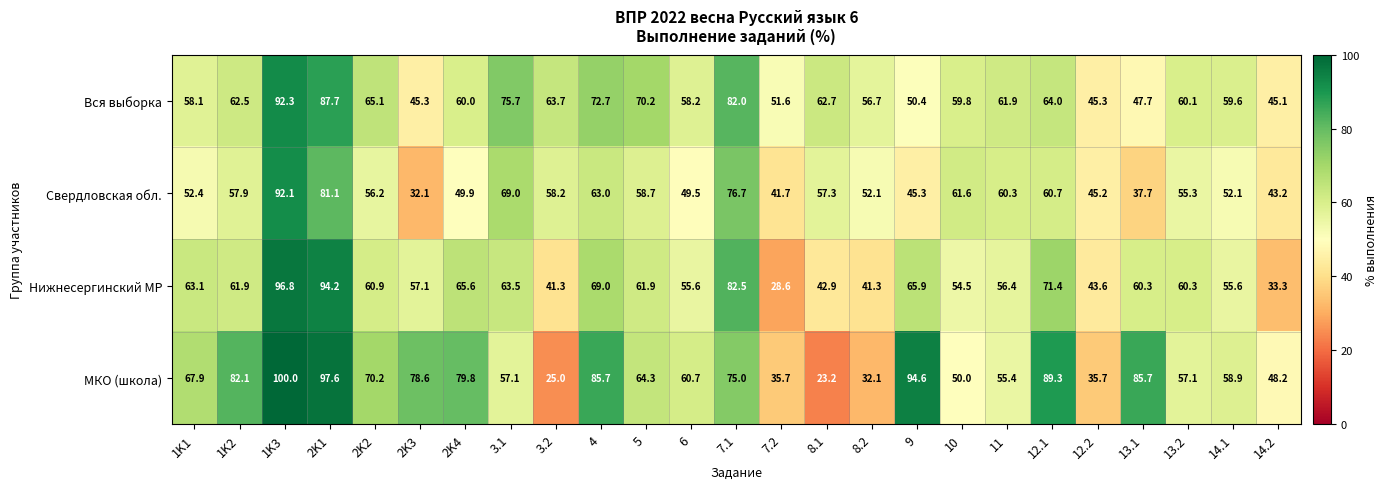

What is the total value across all series at 12.2?

169.8